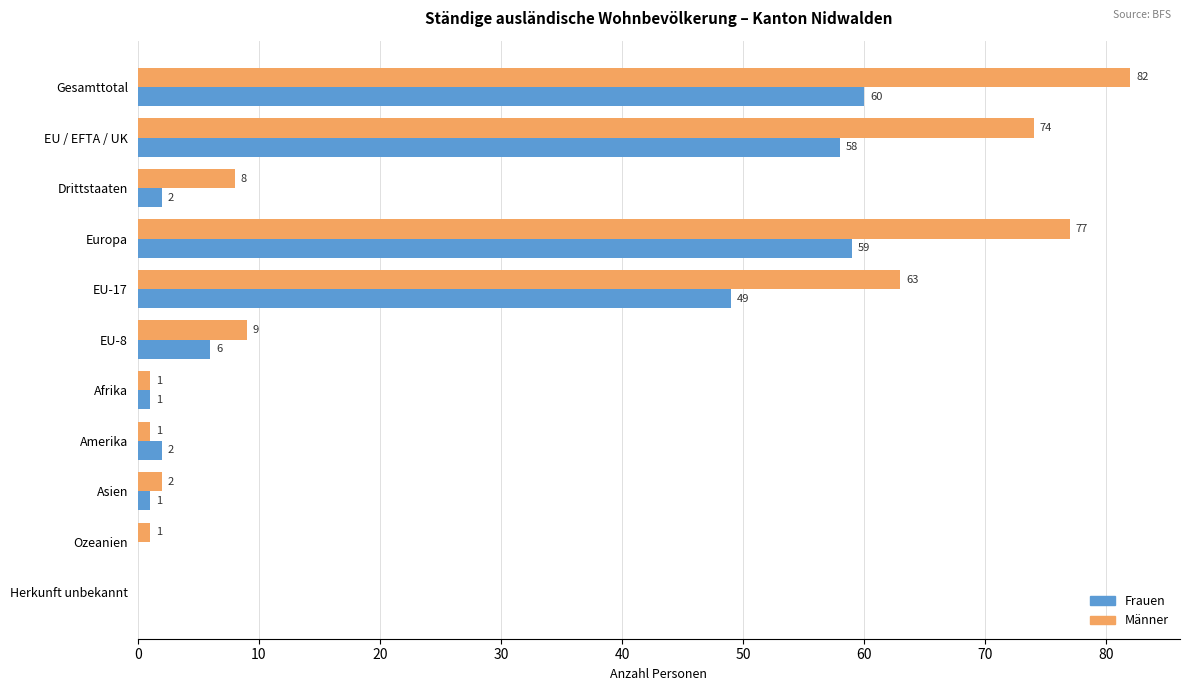

What value does the Männer series have at EU-17, to the nearest 10?

60